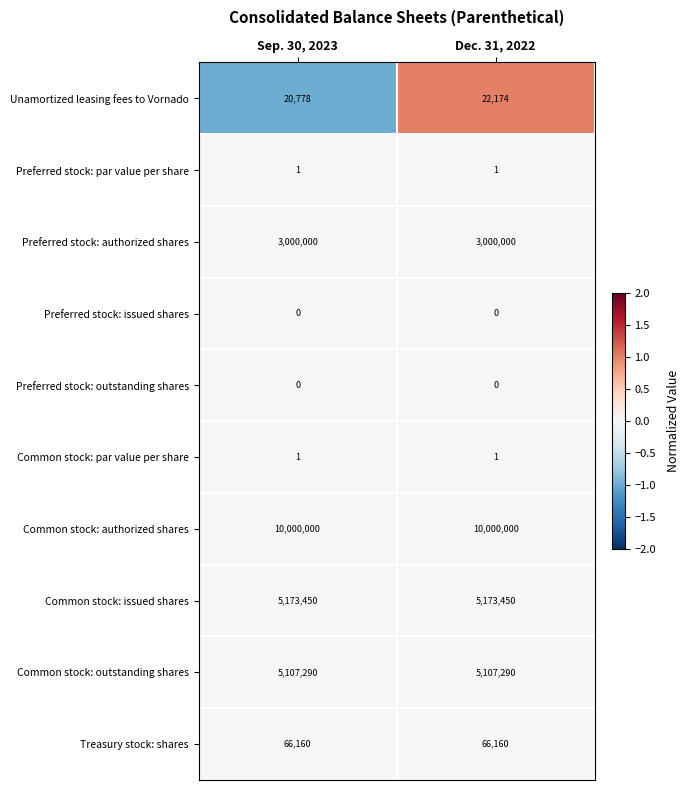

Is the value of Common stock: par value per share at Sep. 30, 2023 greater than the value of Treasury stock: shares at Sep. 30, 2023?

No